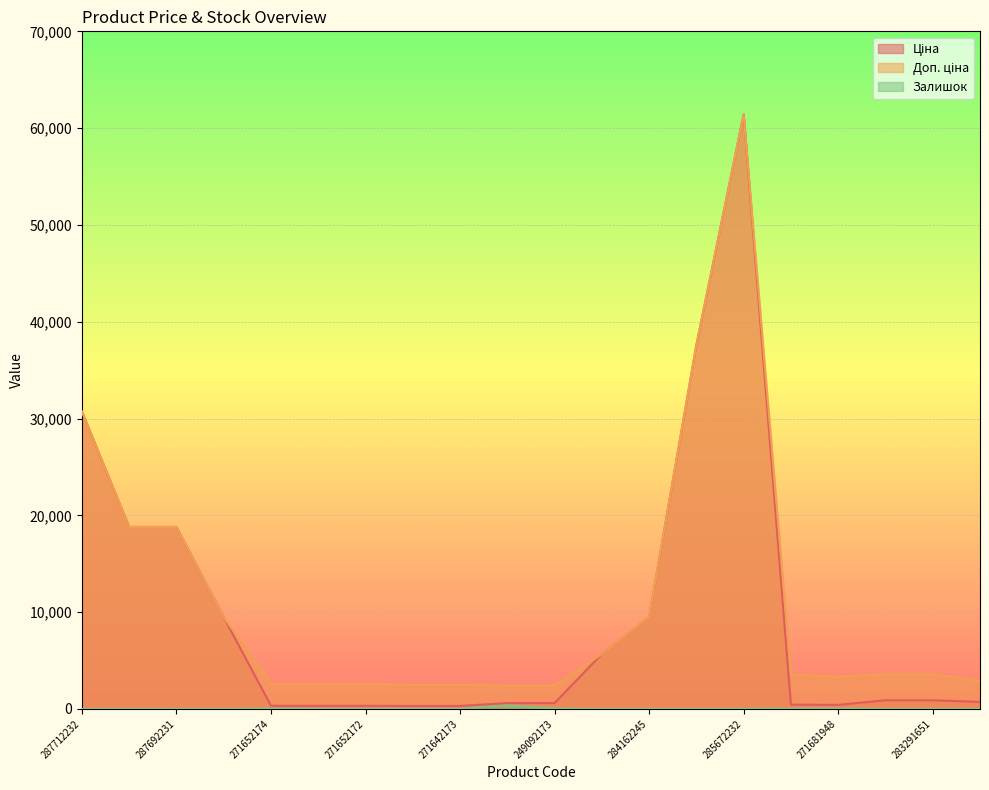

What is the difference between the highest and lowest values at 287692231?

18796.8